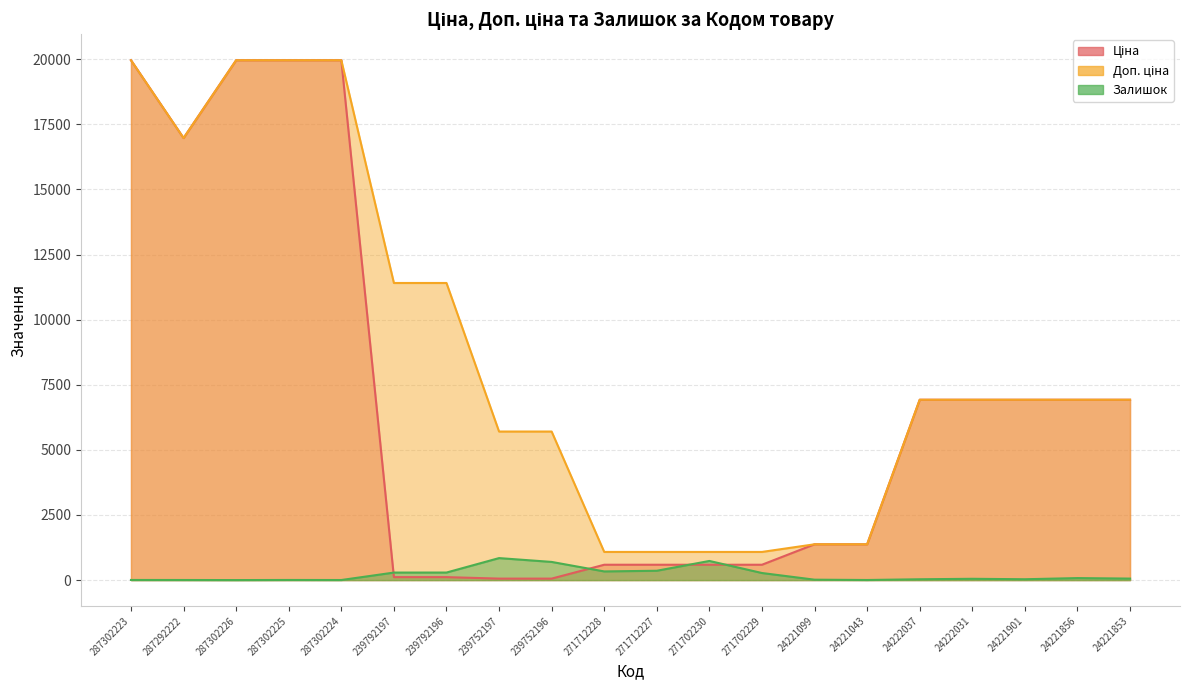

List the series in order of their overall mean, lowest first.

Залишок, Ціна, Доп. ціна